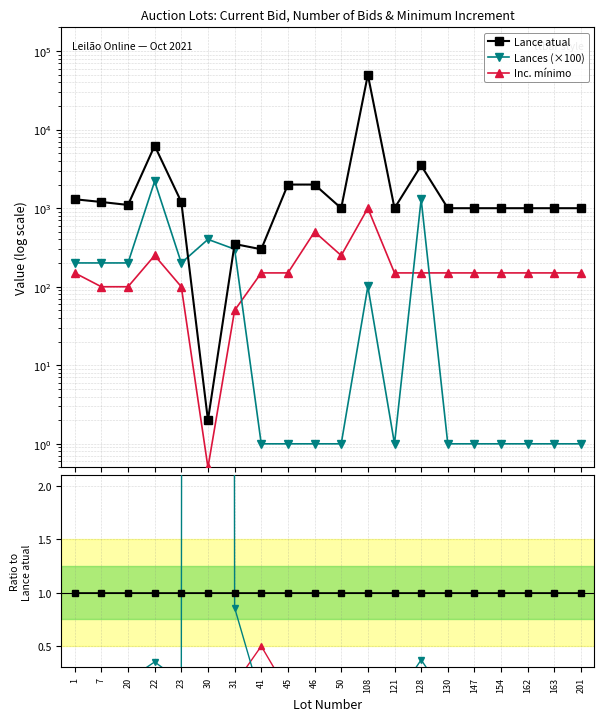

How many lines are shown in the chart?

3